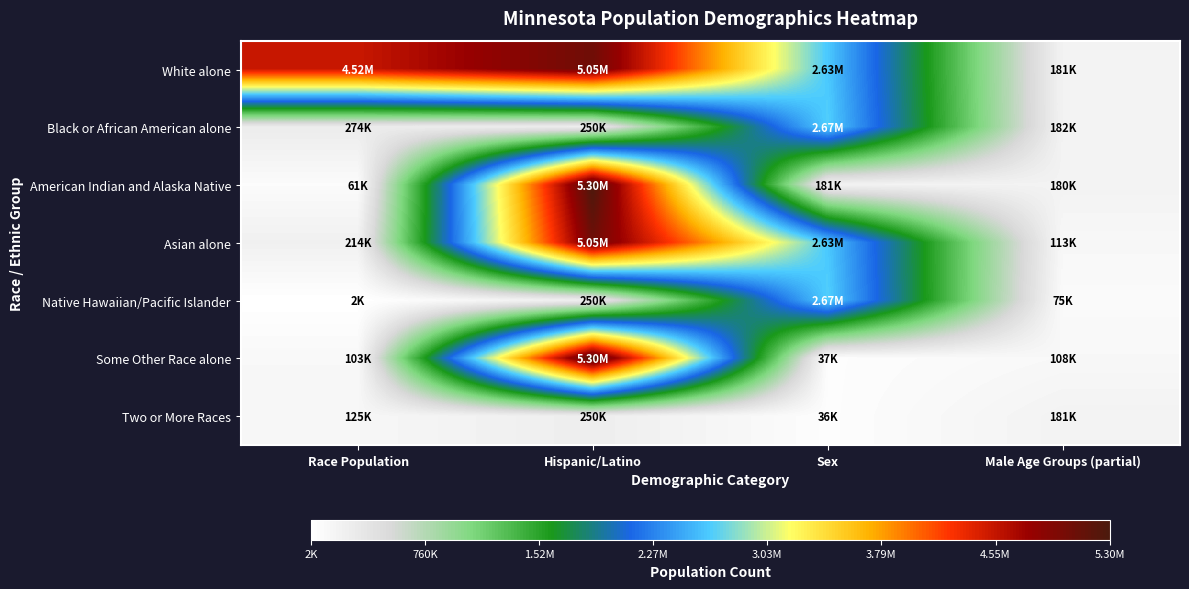

Which series changed the most between Hispanic/Latino and Male Age Groups (partial)?

Some Other Race alone